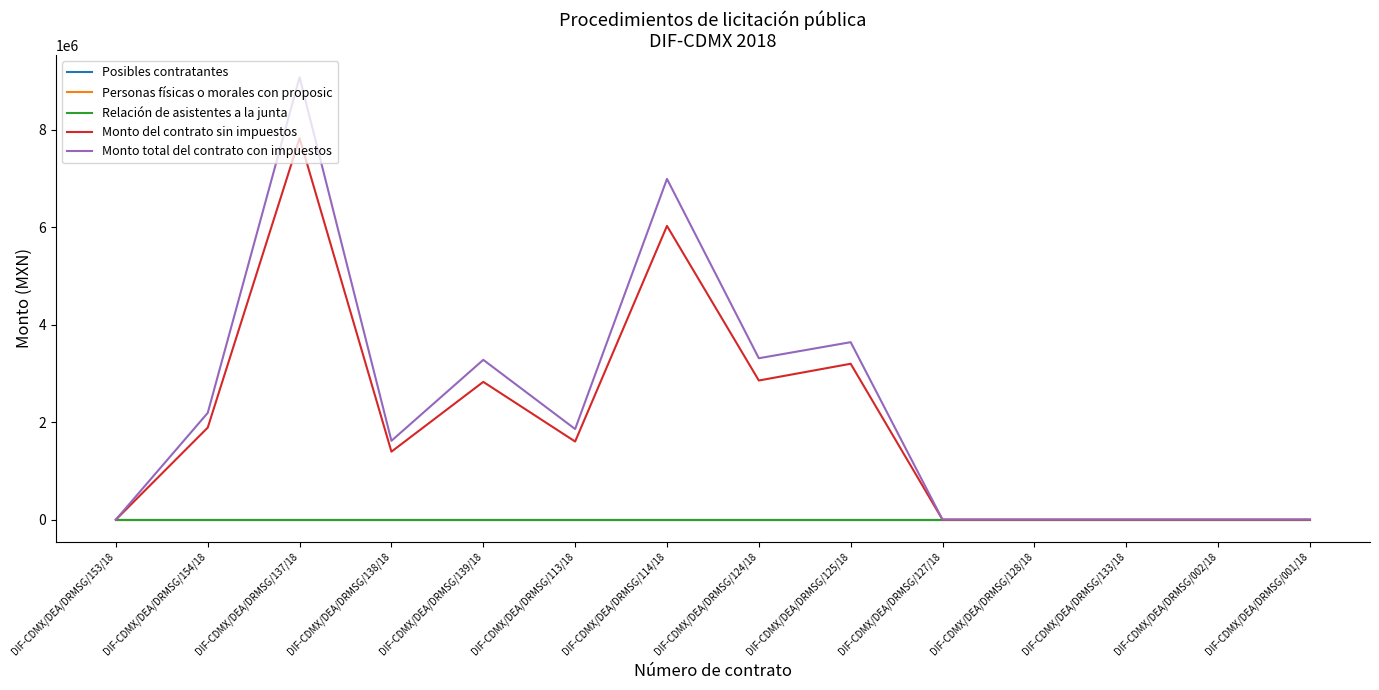

What value does the Relación de asistentes a la junta series have at DIF-CDMX/DEA/DRMSG/154/18?

12.0